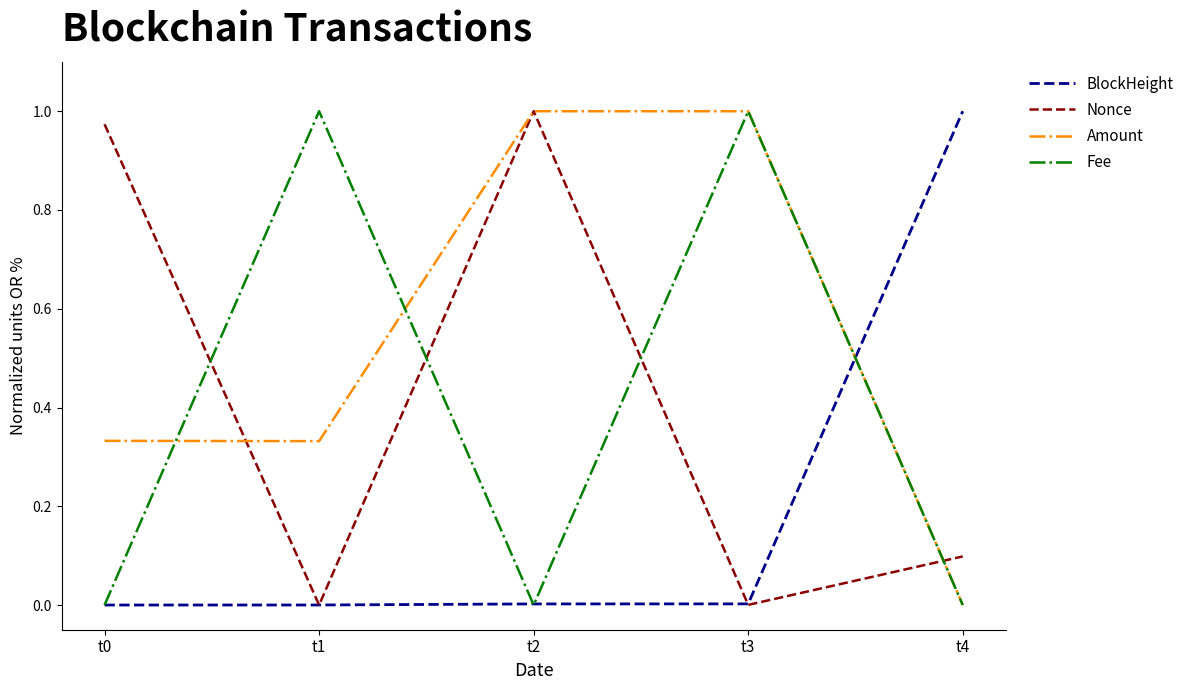

Which category has the lowest value in the Amount series?

t4